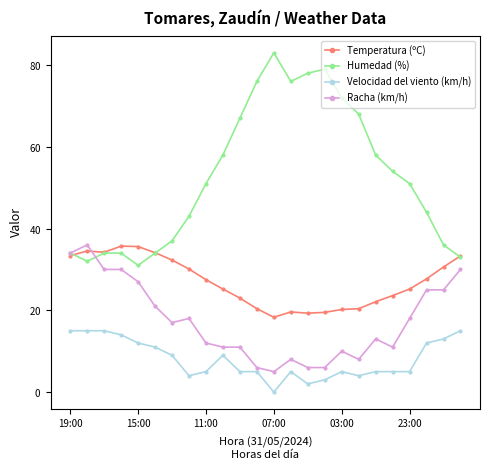

Is this an area chart (filled region under the line)?

No